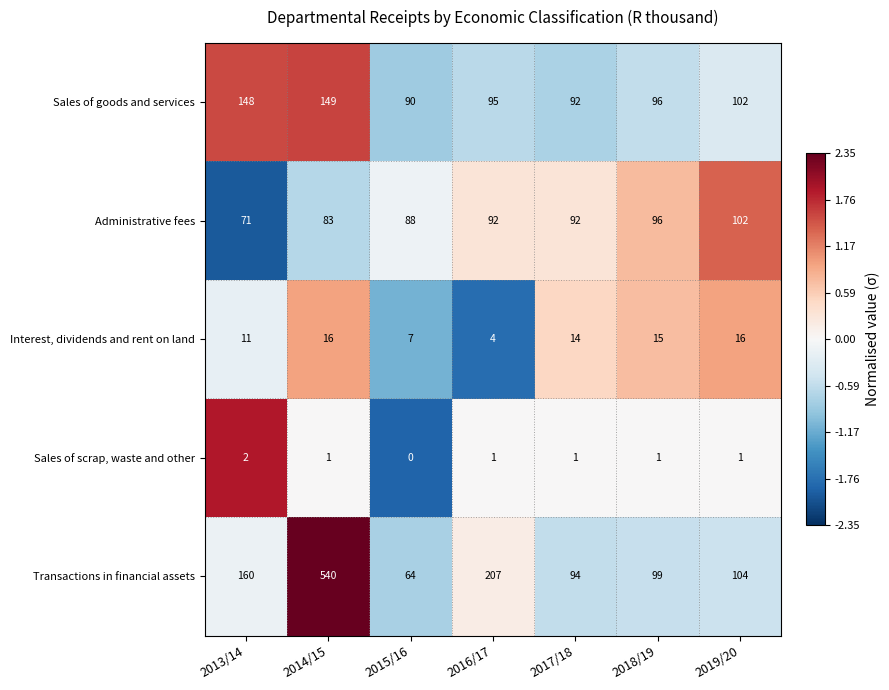

What is the average value of the Administrative fees series?

89